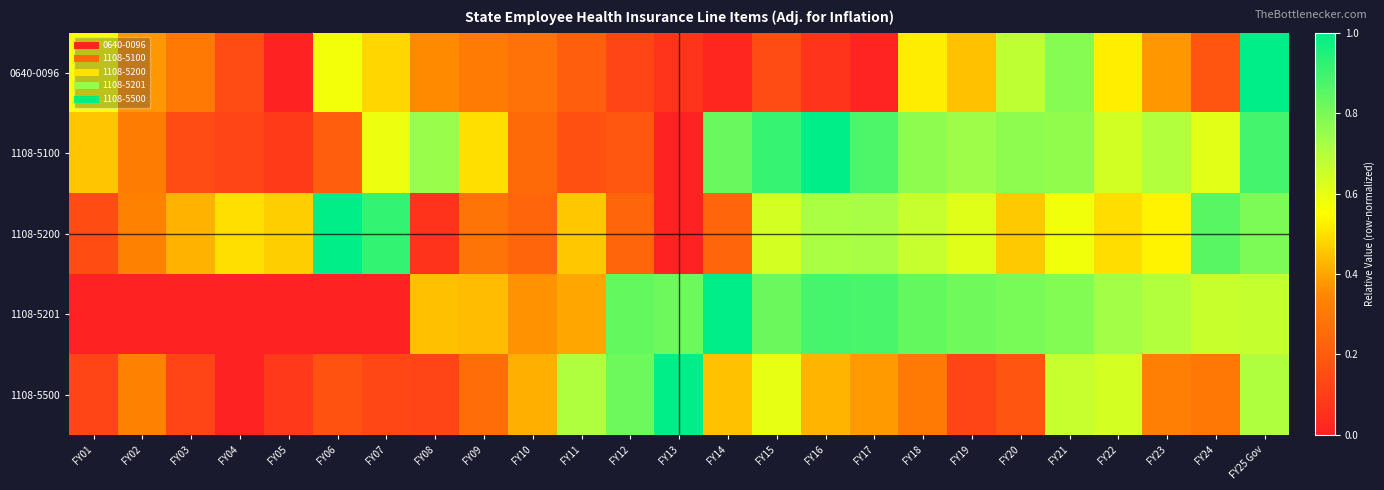

Which series has the largest range (max minus min)?

0640-0096